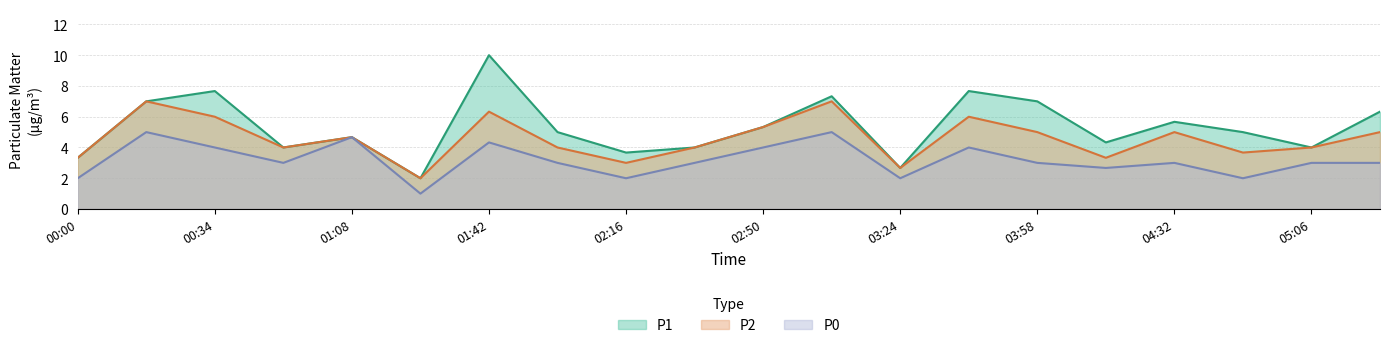

In P1, how many points are lower than both neighbors (excluding endpoints)?

6